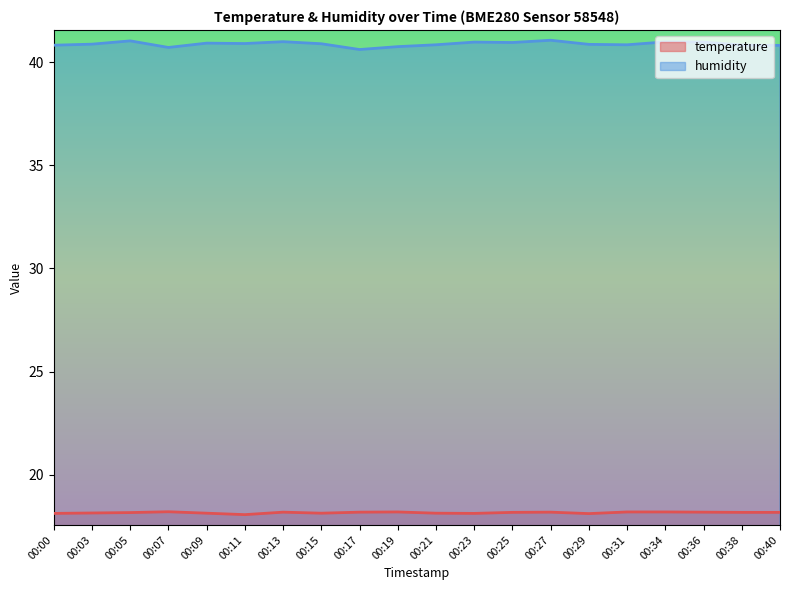

True or false: temperature has a value of 12.1 at 00:36.

False